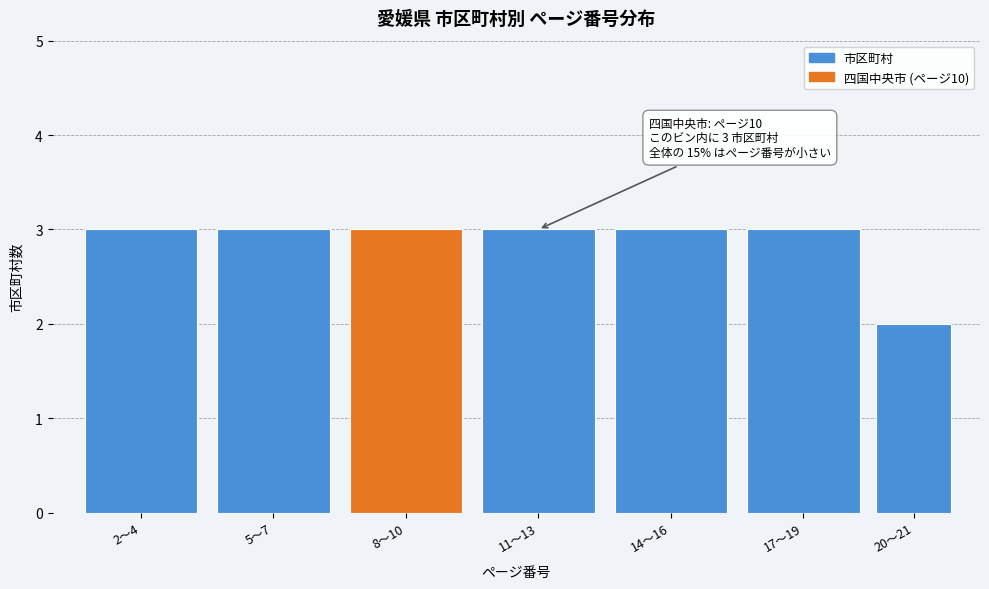

Reading left to right, transcribe all the data shown in this chart.

2〜4=3	5〜7=3	8〜10=3	11〜13=3	14〜16=3	17〜19=3	20〜21=2